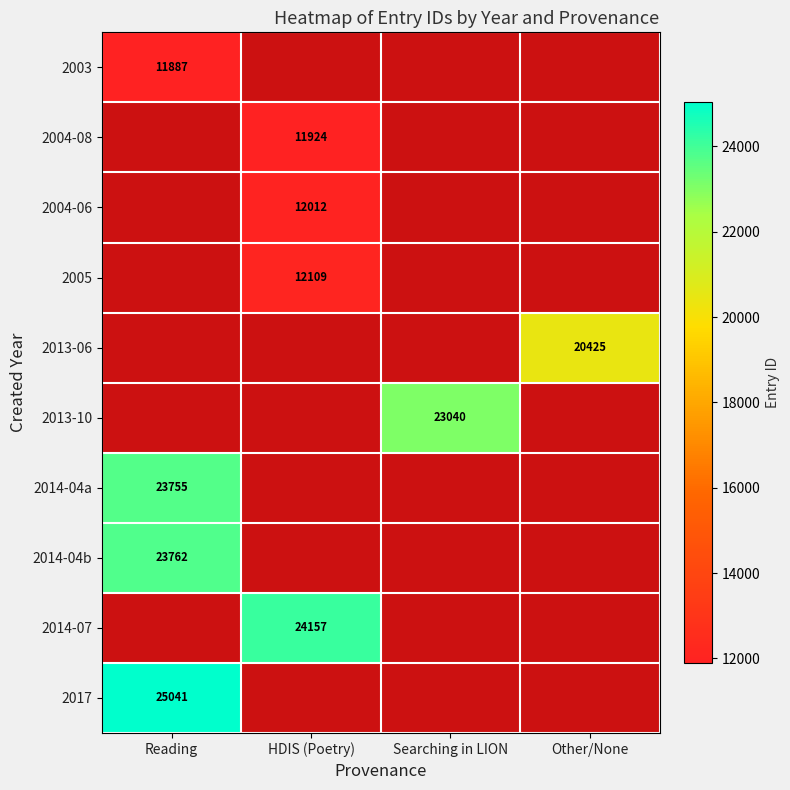

The 2013-06 series shows 6471 at Other/None. True or false?

False